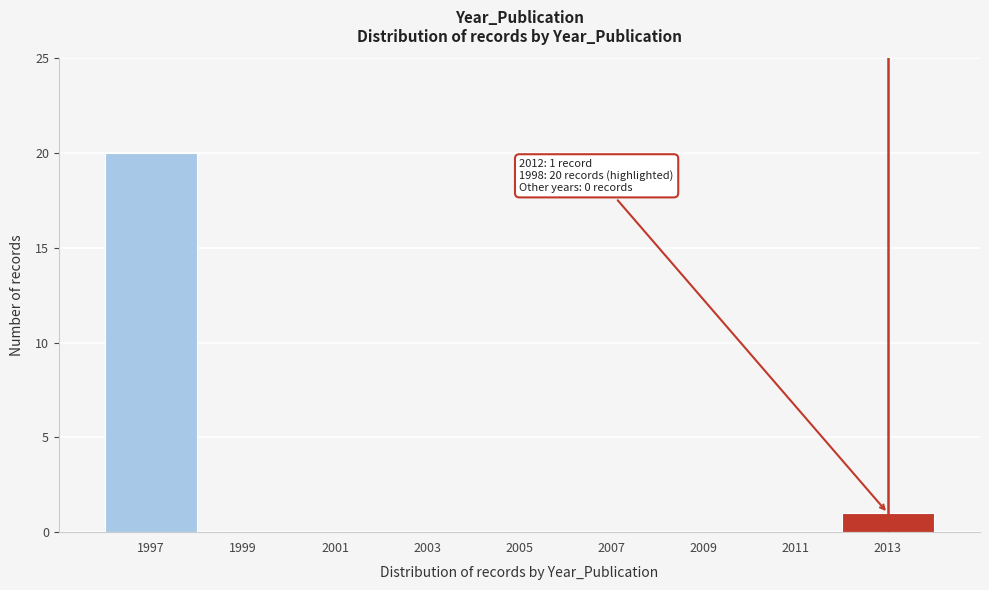

Over which range of the x-axis is the bar tallest?

1996 to 1998